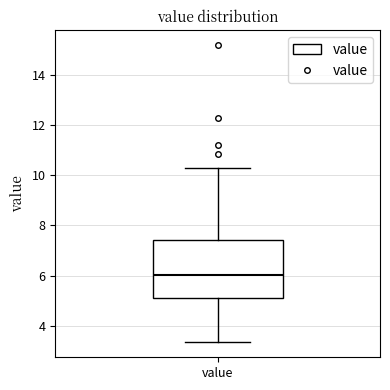

Transcribe this box plot: give where the median line is, the range the box spans, and where the two whiskers end, as read against the y-axis. The values are not printed on the chart, so give them approximately, as read against the axis.

median 6.0, box 5.2 to 7.4, whiskers 3.4 to 10.4